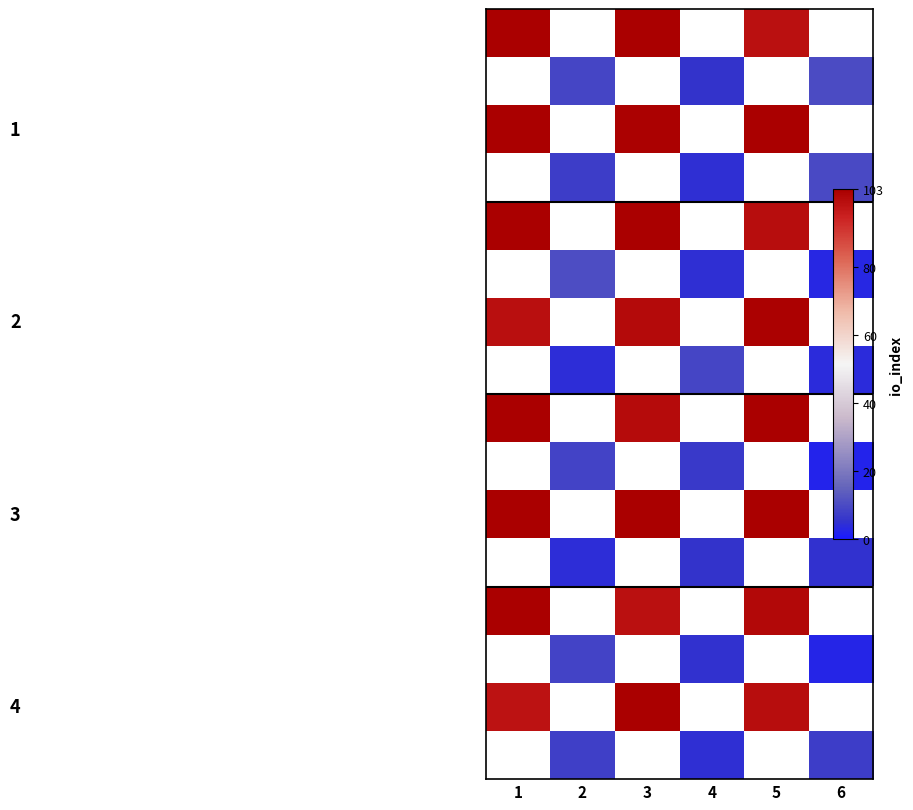

At how many categories does at least one series exceed 70?

3